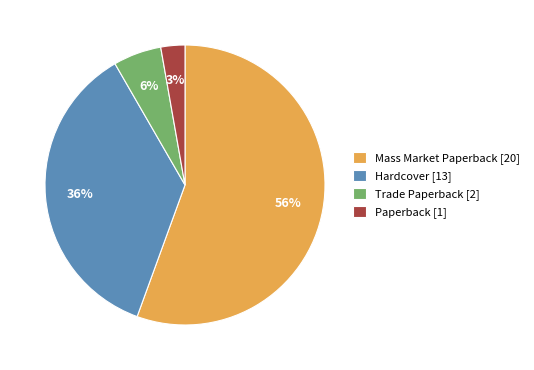

Between Hardcover and Paperback, which is larger?

Hardcover